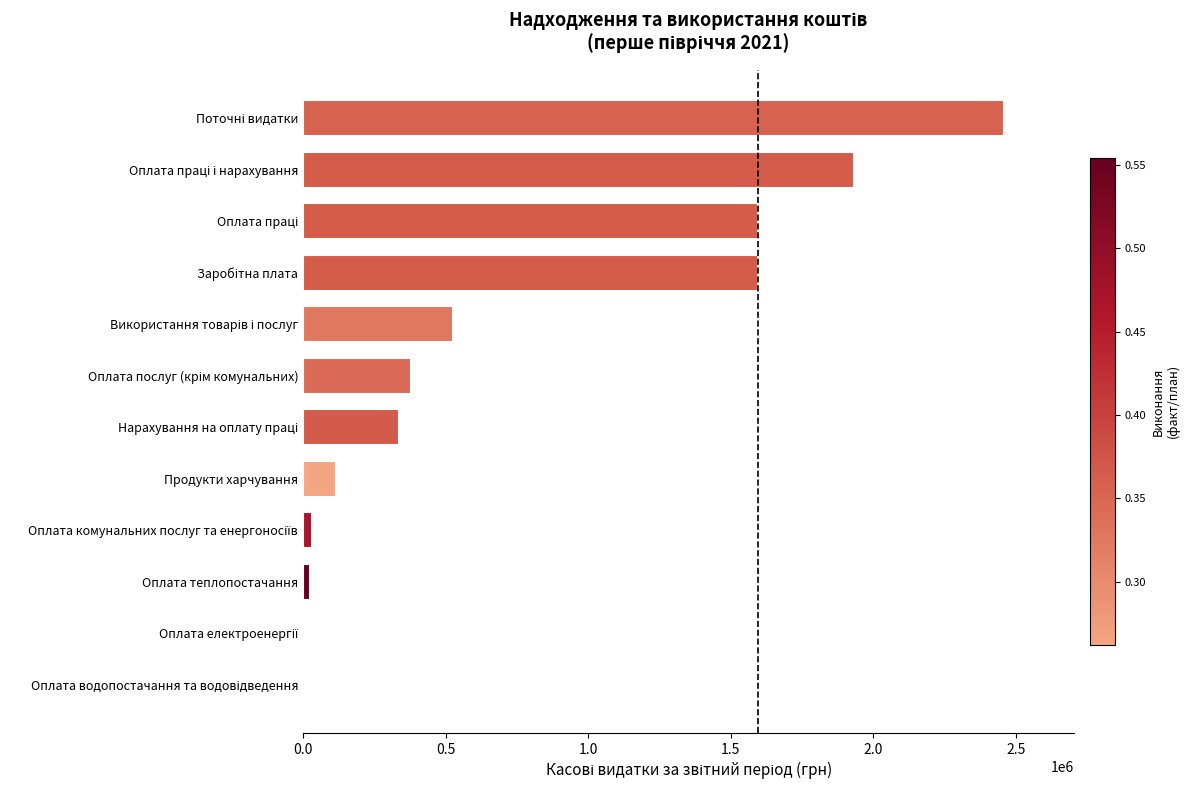

What is the sum of all values?

9002047.7